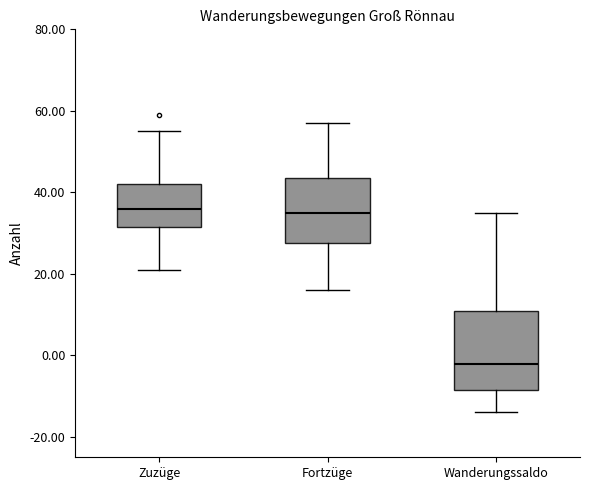

Which box is the tallest, from its lower edge to its upper edge?

Wanderungssaldo